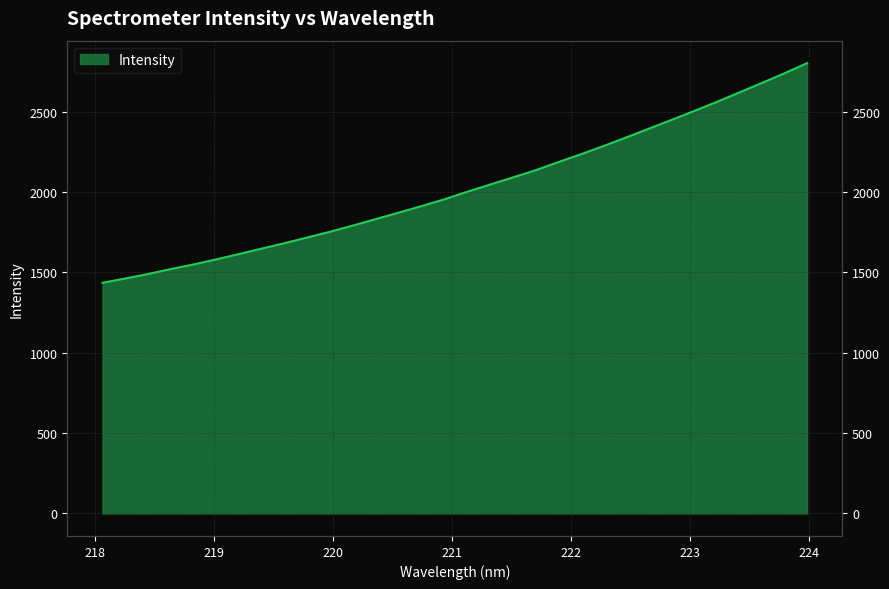

True or false: the data has more than 1 interior local peaks.

False